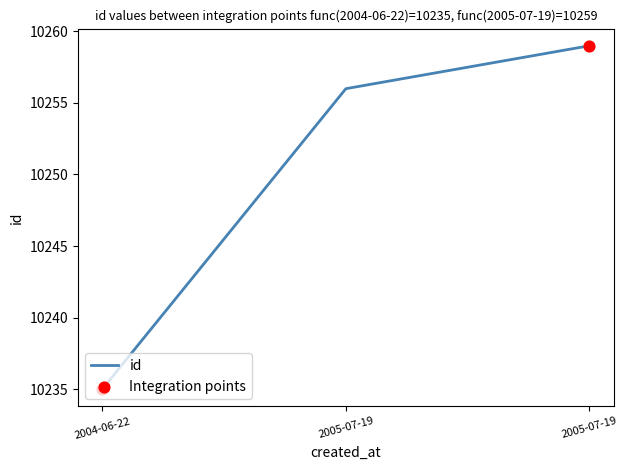

Approximately how many times larger is the value at 2005-07-19 compared to 2005-07-19?

1.0